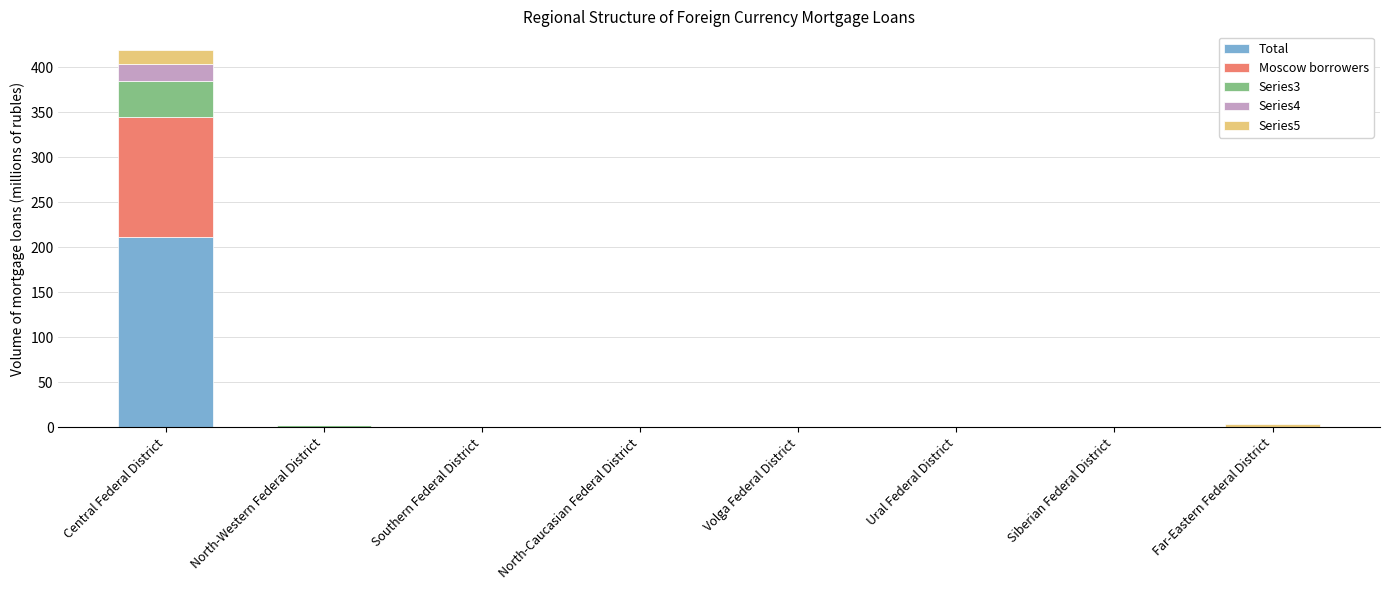

Which category has the highest value in the Total series?

Central Federal District